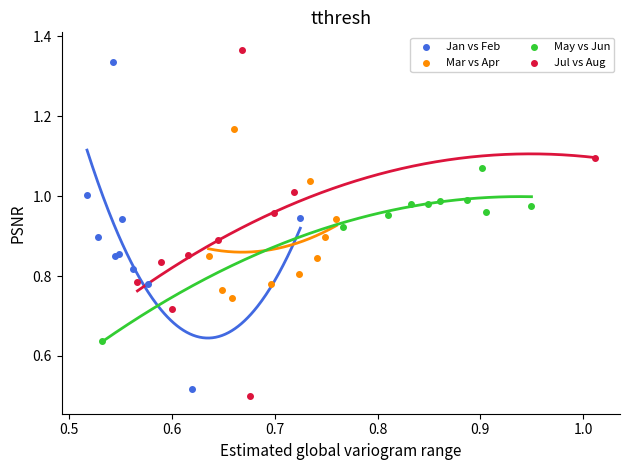

Which series has the largest Y range (max minus min)?

Jul vs Aug